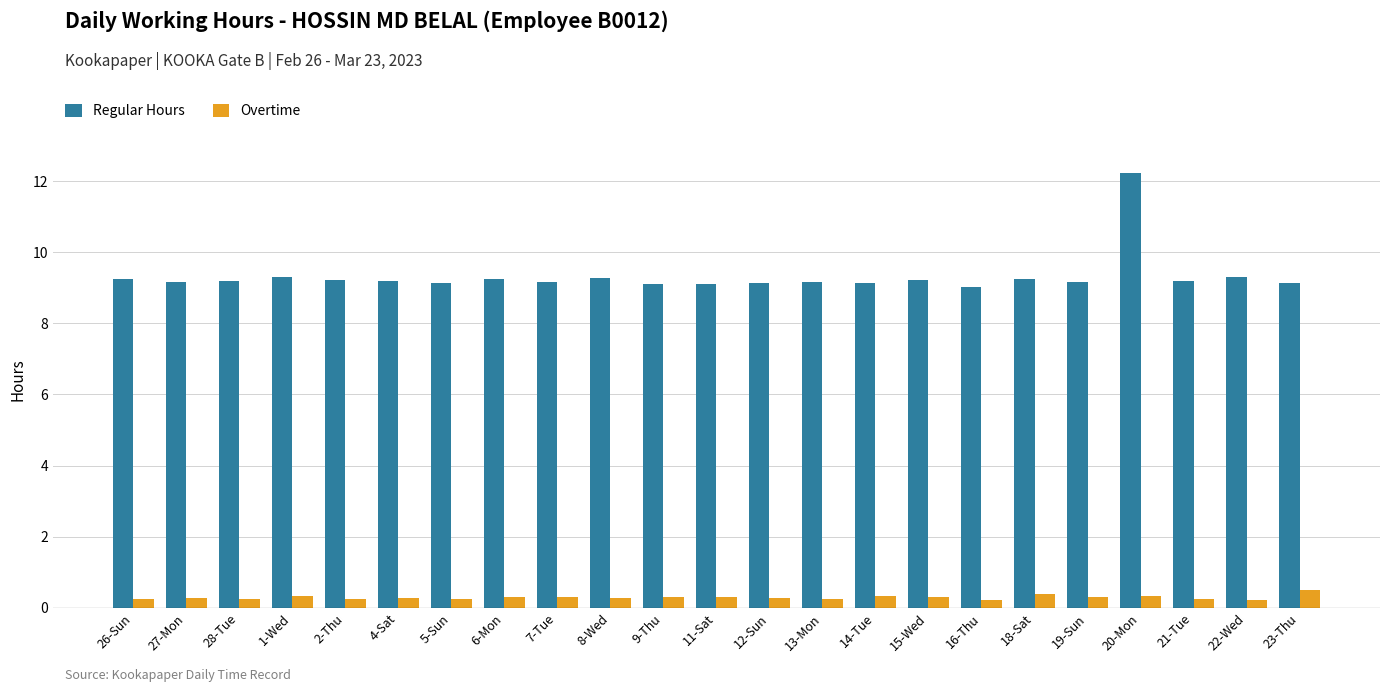

What is the difference between the maximum and minimum values in the Regular Hours series?

3.2